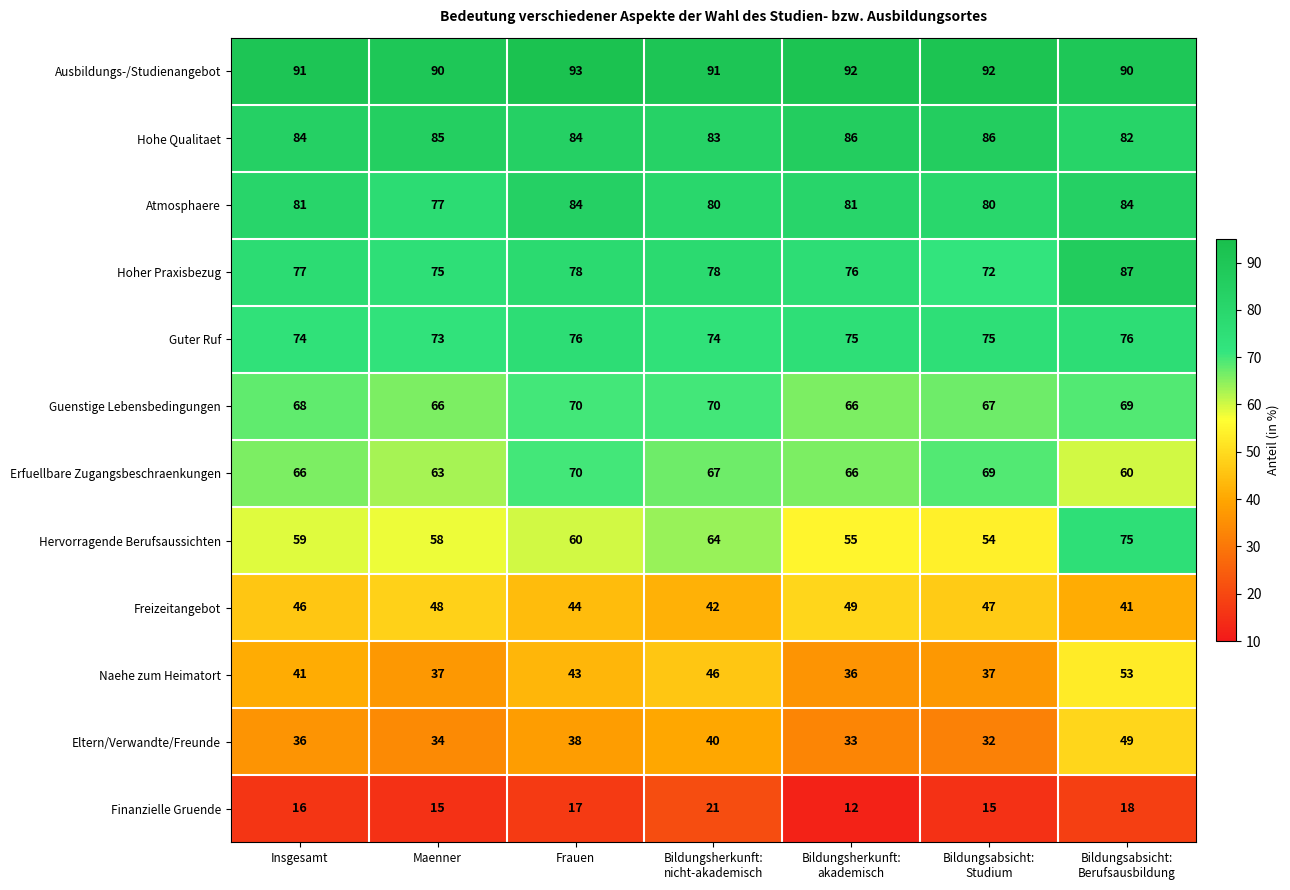

What is the average value of the Erfuellbare Zugangsbeschraenkungen series?

66